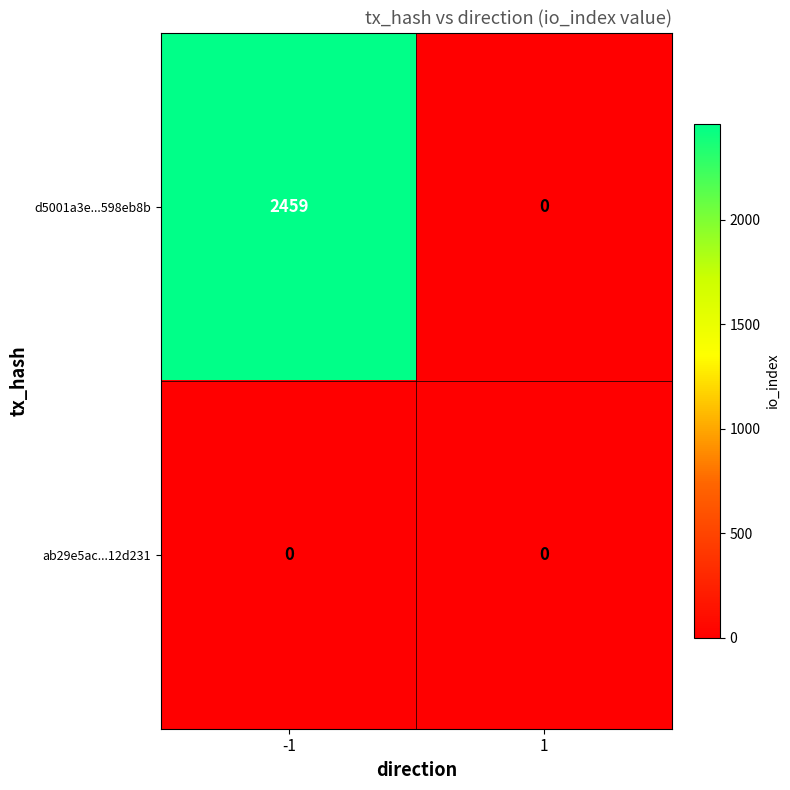

List the series in order of their overall mean, lowest first.

ab29e5ac...12d231, d5001a3e...598eb8b